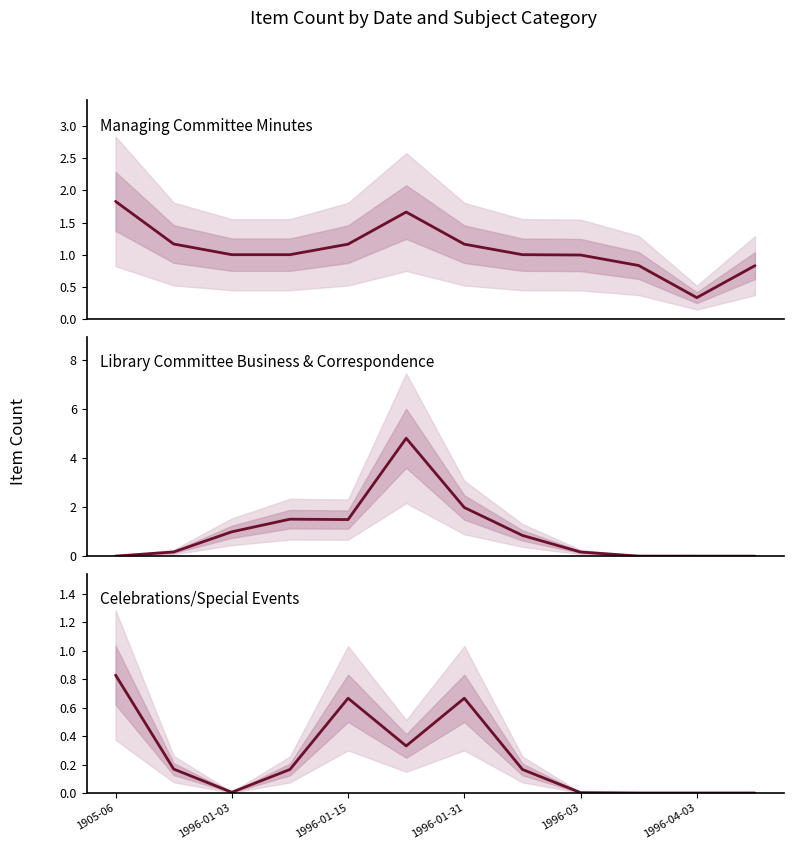

Count the number of data series in this chart.

3